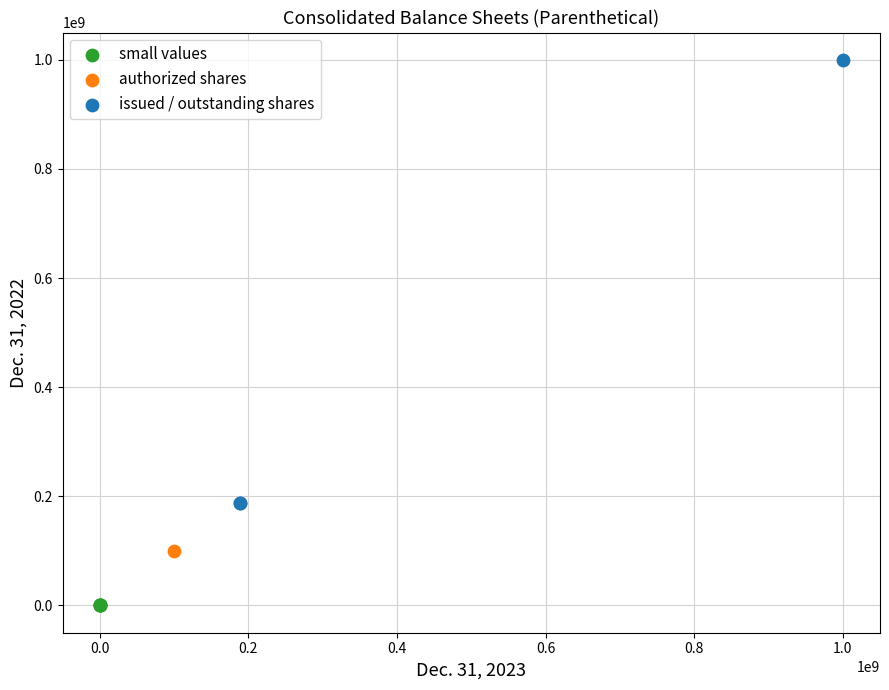

What are all the series names shown in the legend?

small values, authorized shares, issued / outstanding shares